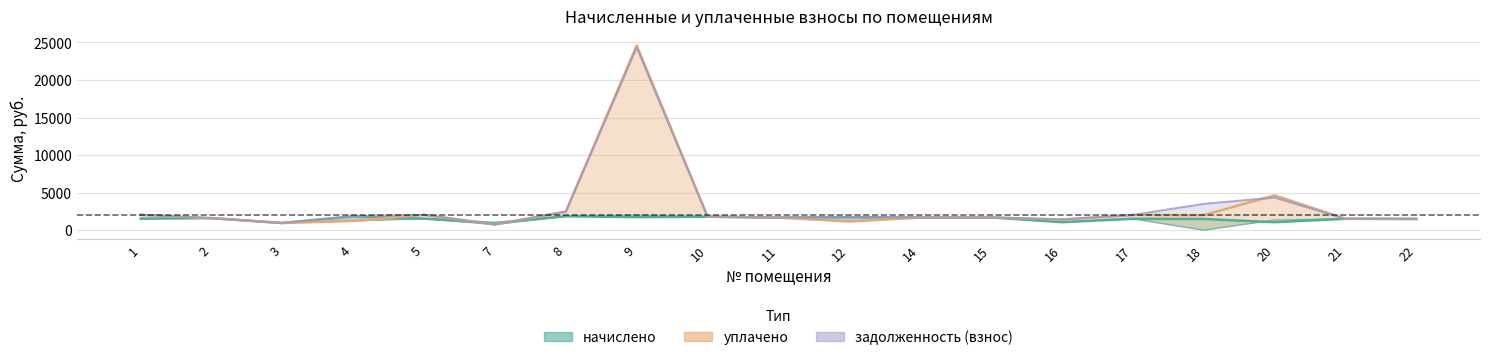

Between 2 and 8, which series saw the biggest shift?

задолженность (взнос)